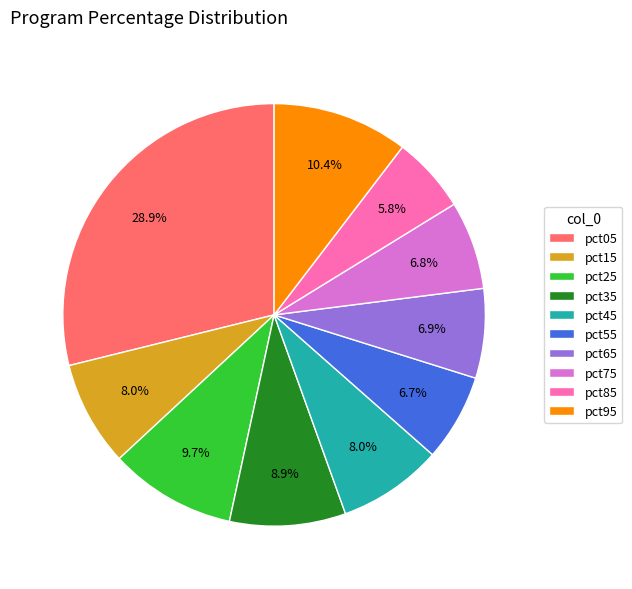

Does pct35 account for over 50% of the chart?

No